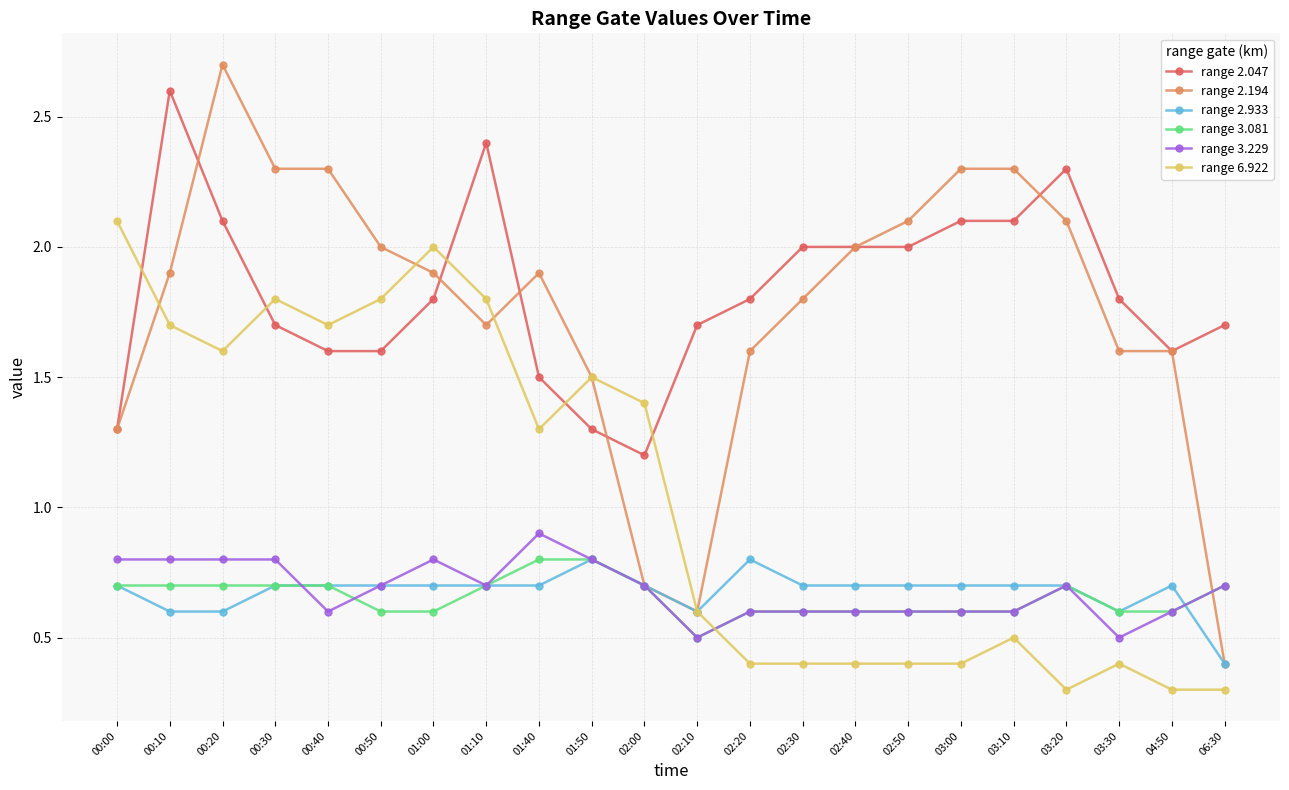

The value of range 3.229 at 00:30 is 0.3. True or false?

False